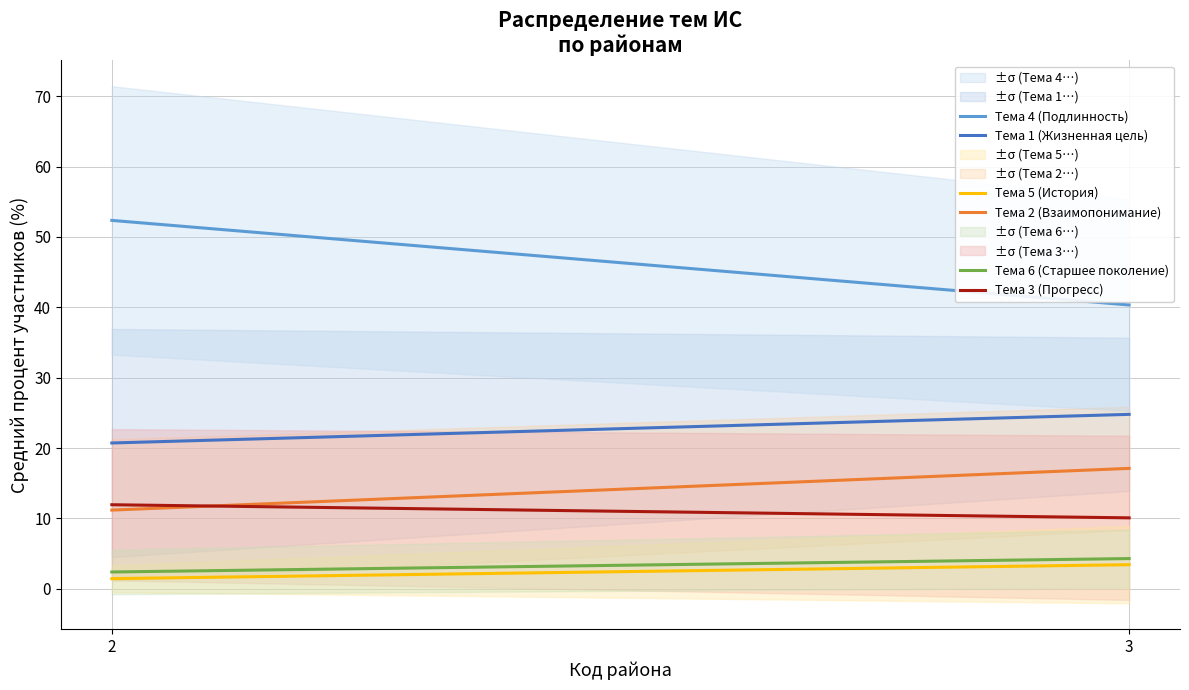

What is the sum of the Тема 6 (Старшее поколение) values at 2 and 3?

6.7